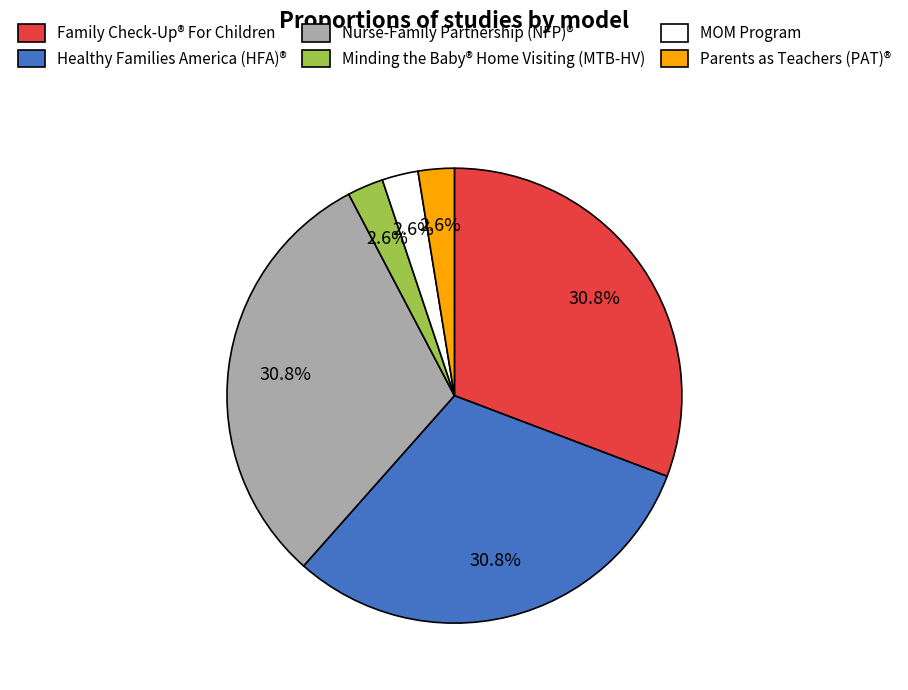

How many slices are in this pie chart?

6